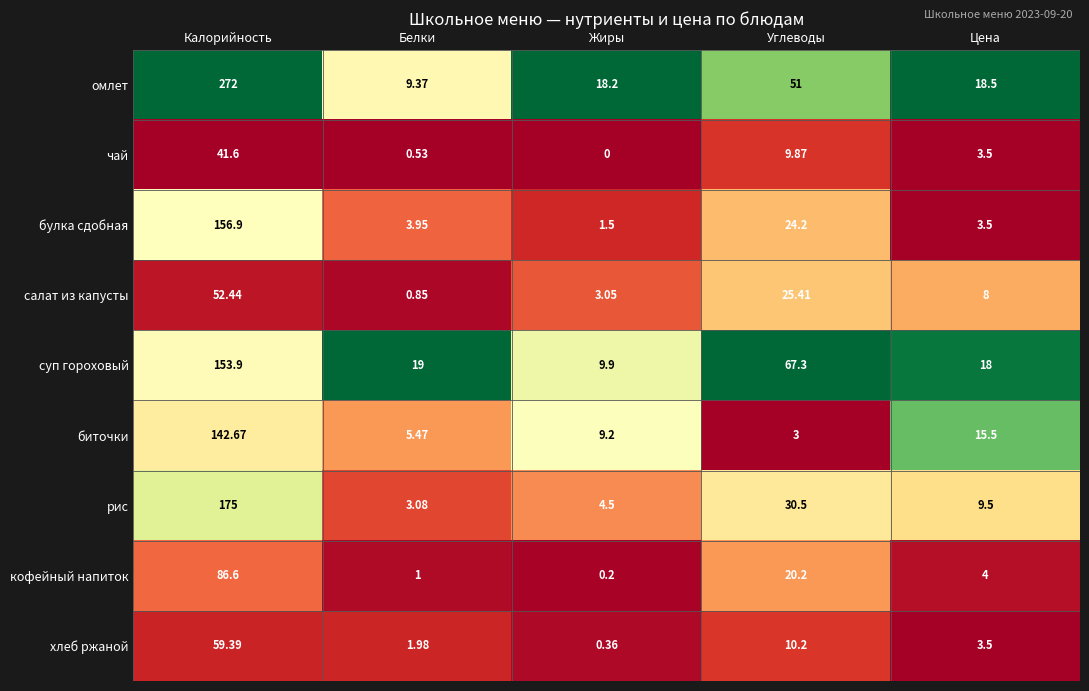

Which series has the largest total across all categories?

омлет